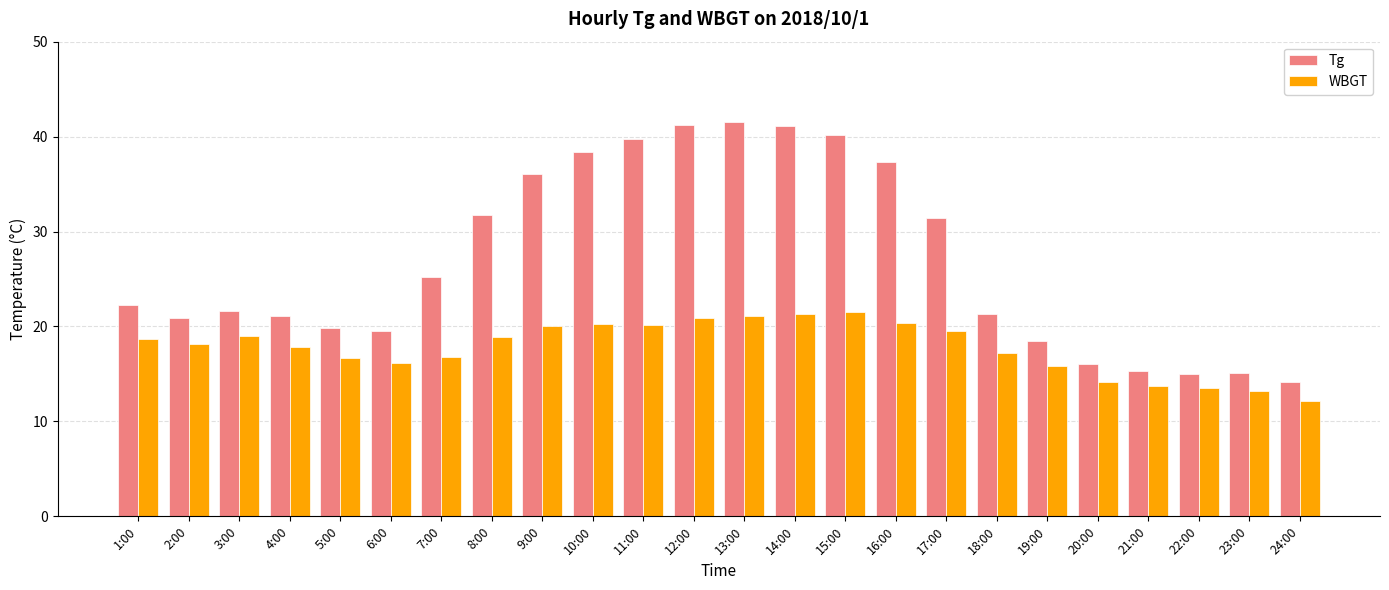

What is the minimum value shown in the chart?

12.2